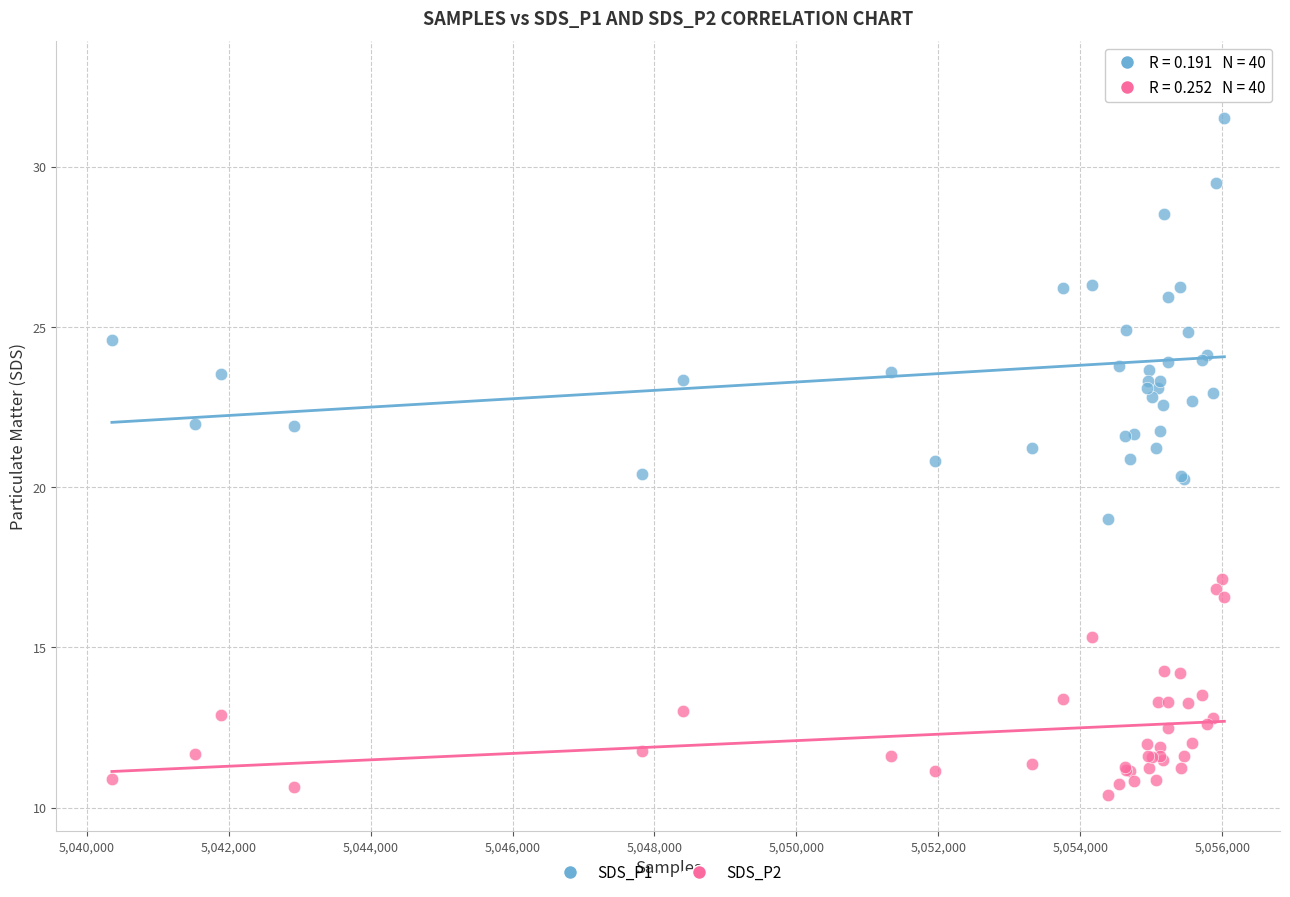

What is the X range (max minus min) for the scatter plot?

15676.0